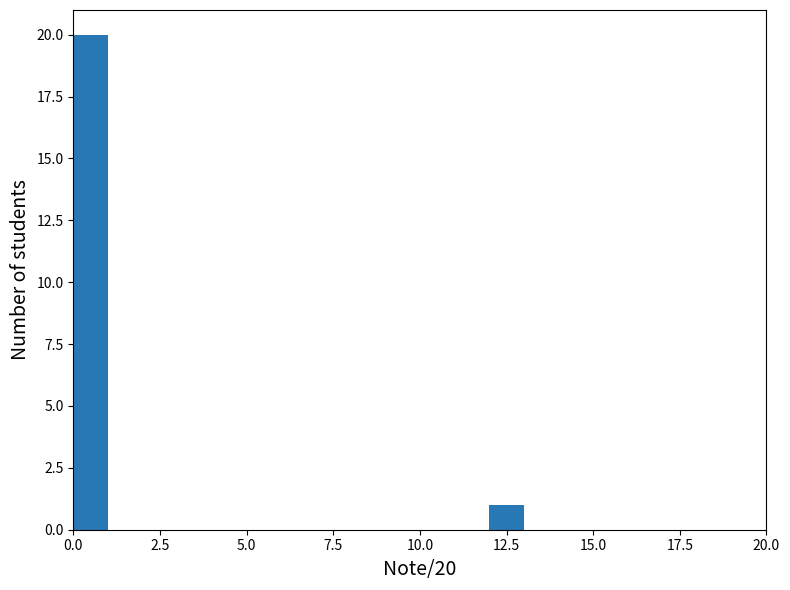

Around what value on the x-axis is the tallest bar? Give the approximate position of its centre, as read against the axis.

0.5